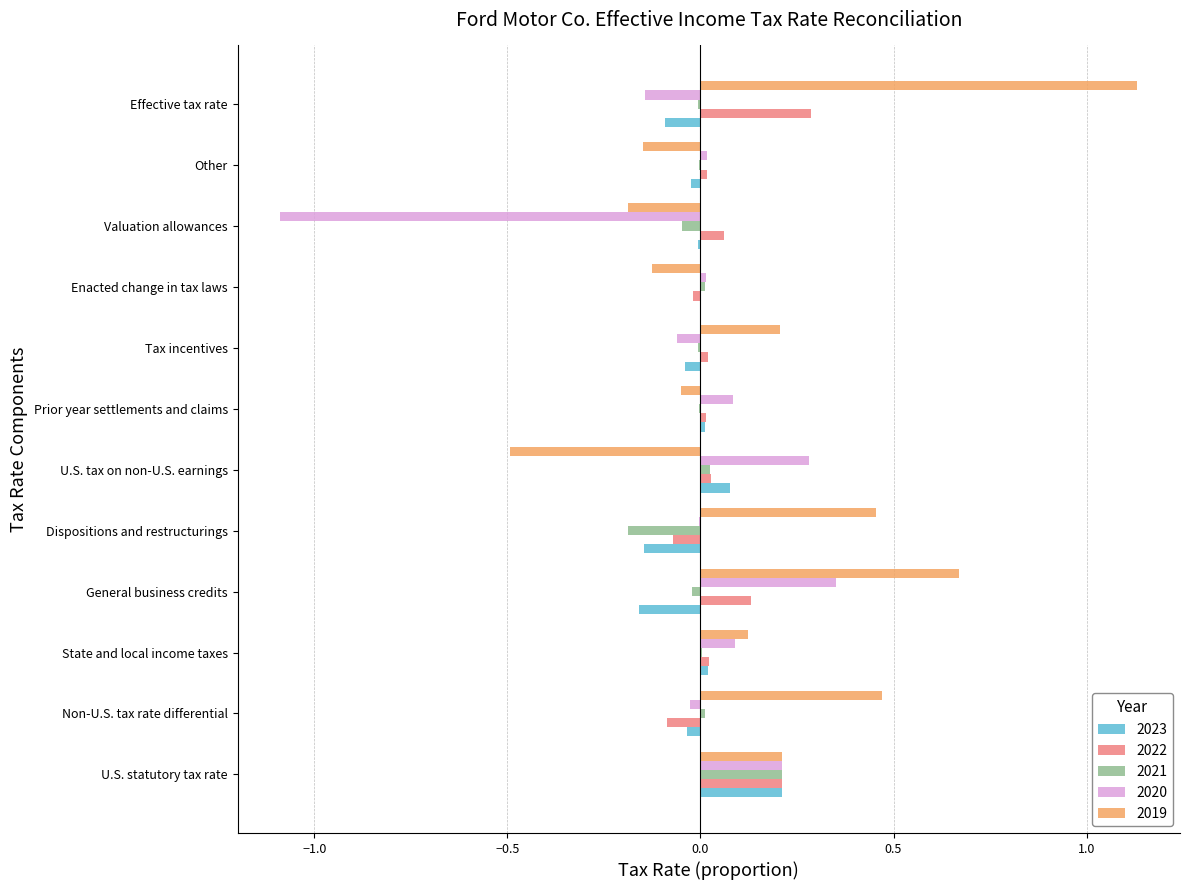

The 2022 series shows 0.0 at State and local income taxes. True or false?

True